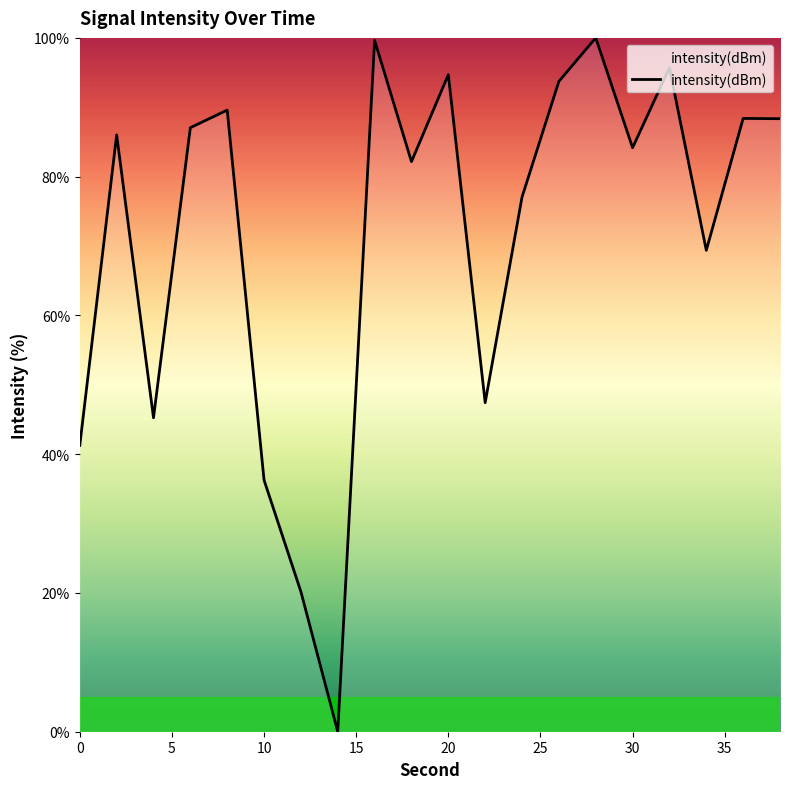

What is the difference between the maximum and minimum values?

100.0